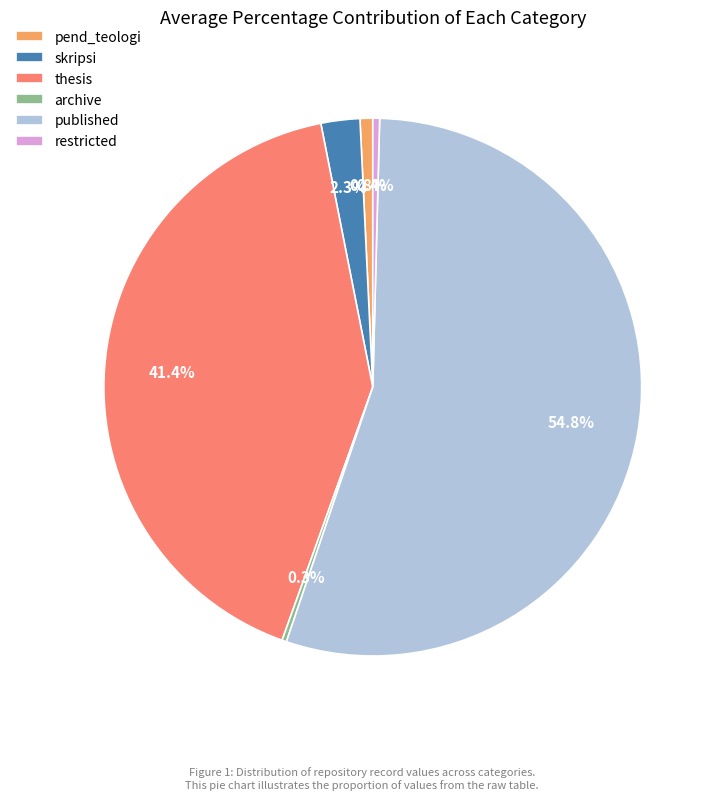

What percentage do published and skripsi together represent?

57.1%